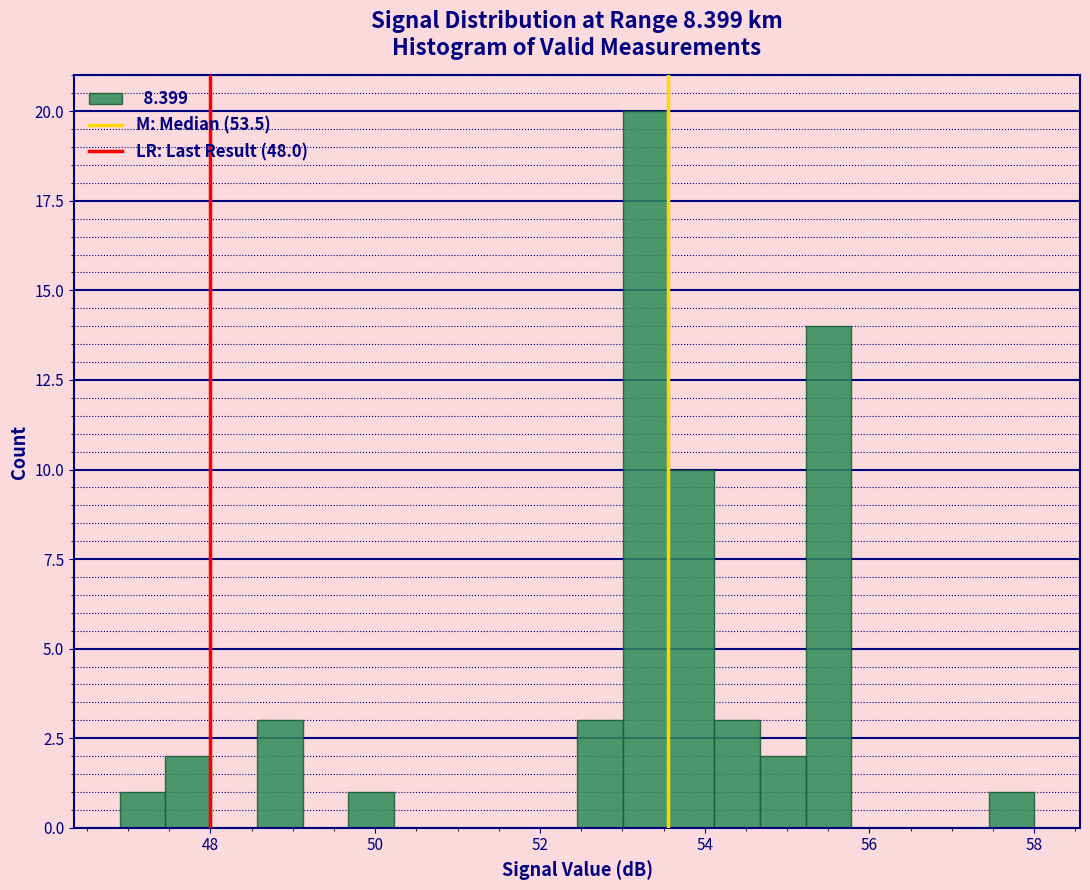

Around what value on the x-axis is the tallest bar? Give the approximate position of its centre, as read against the axis.

53.2